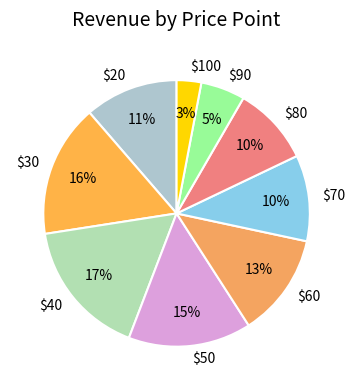

Which category has the smallest portion of the pie?

$100